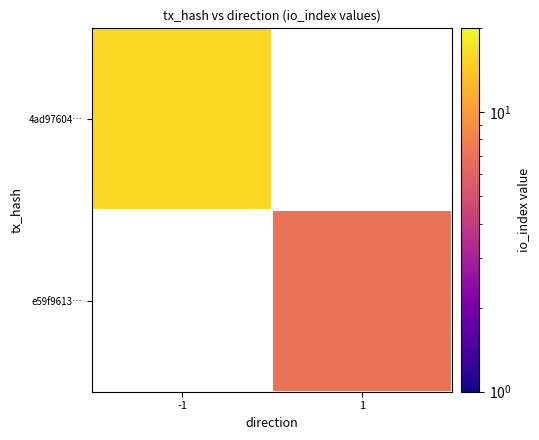

Is the value of 4ad97604… at -1 greater than the value of e59f9613… at 1?

Yes